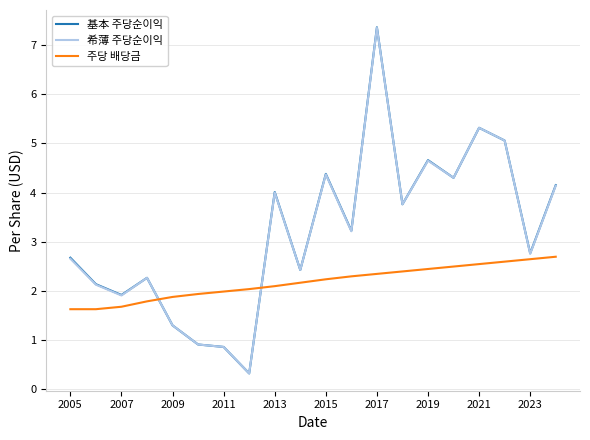

Which series has the widest spread of values?

基本 주당순이익